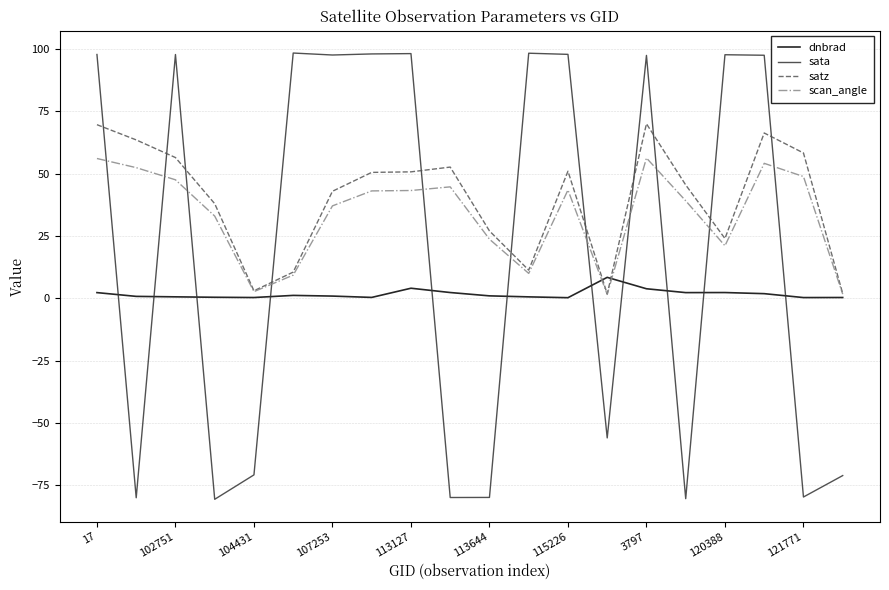

Which series has the widest spread of values?

sata